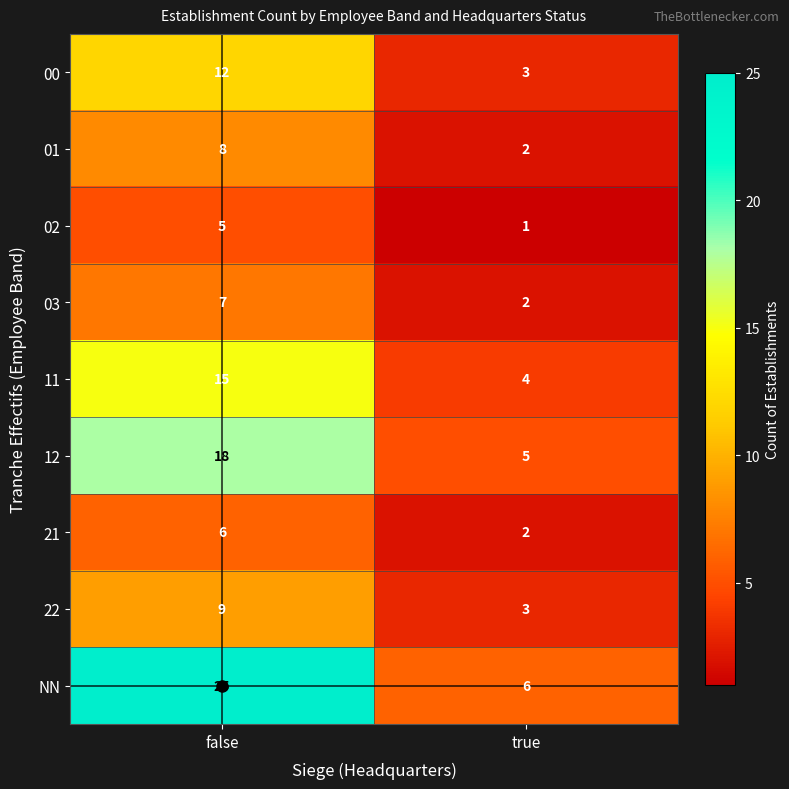

At which category does the chart reach its peak across all series?

false